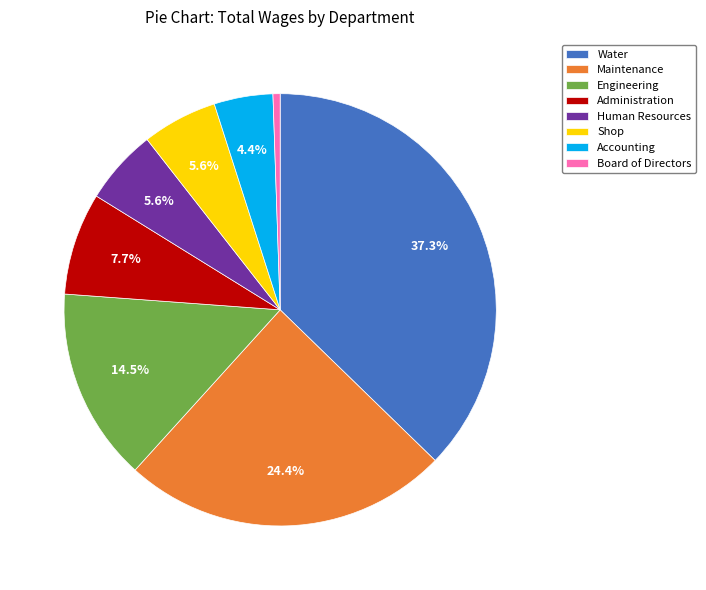

To the nearest percent, what portion does Water represent?

37%